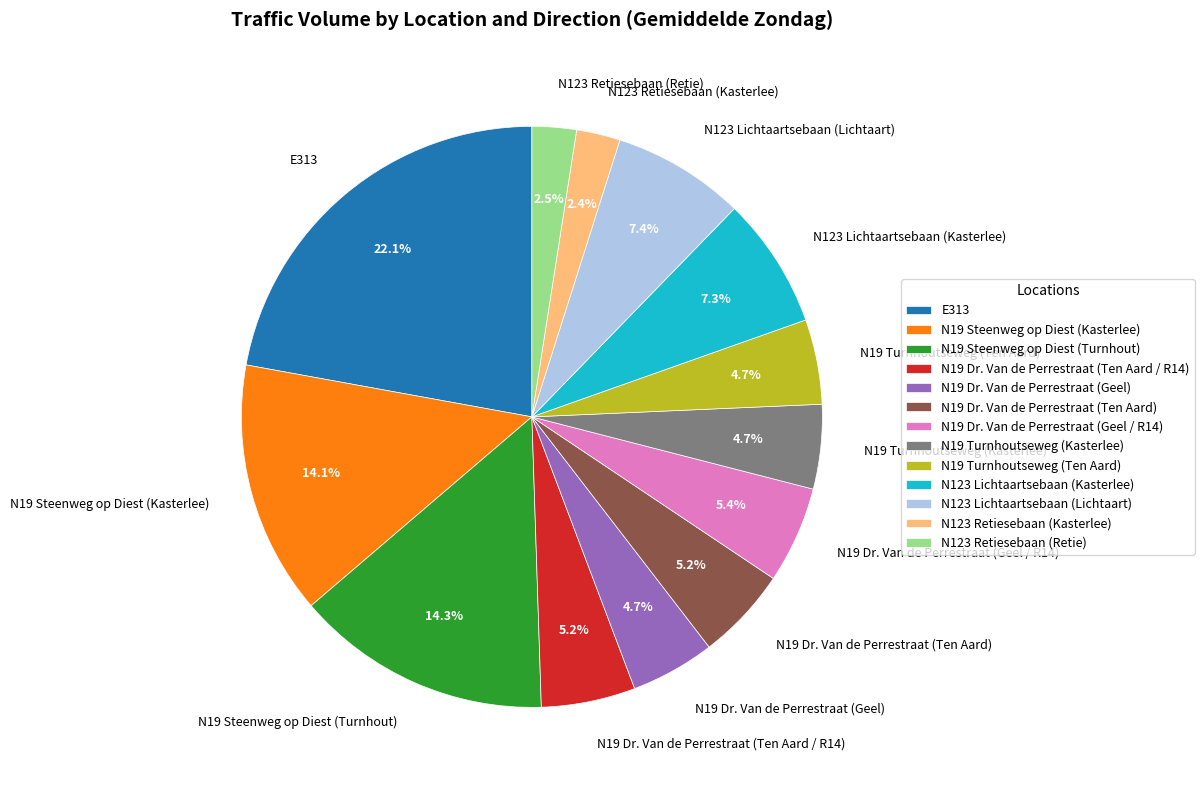

The N19 Steenweg op Diest (Kasterlee) slice represents 14% of the pie. True or false?

True